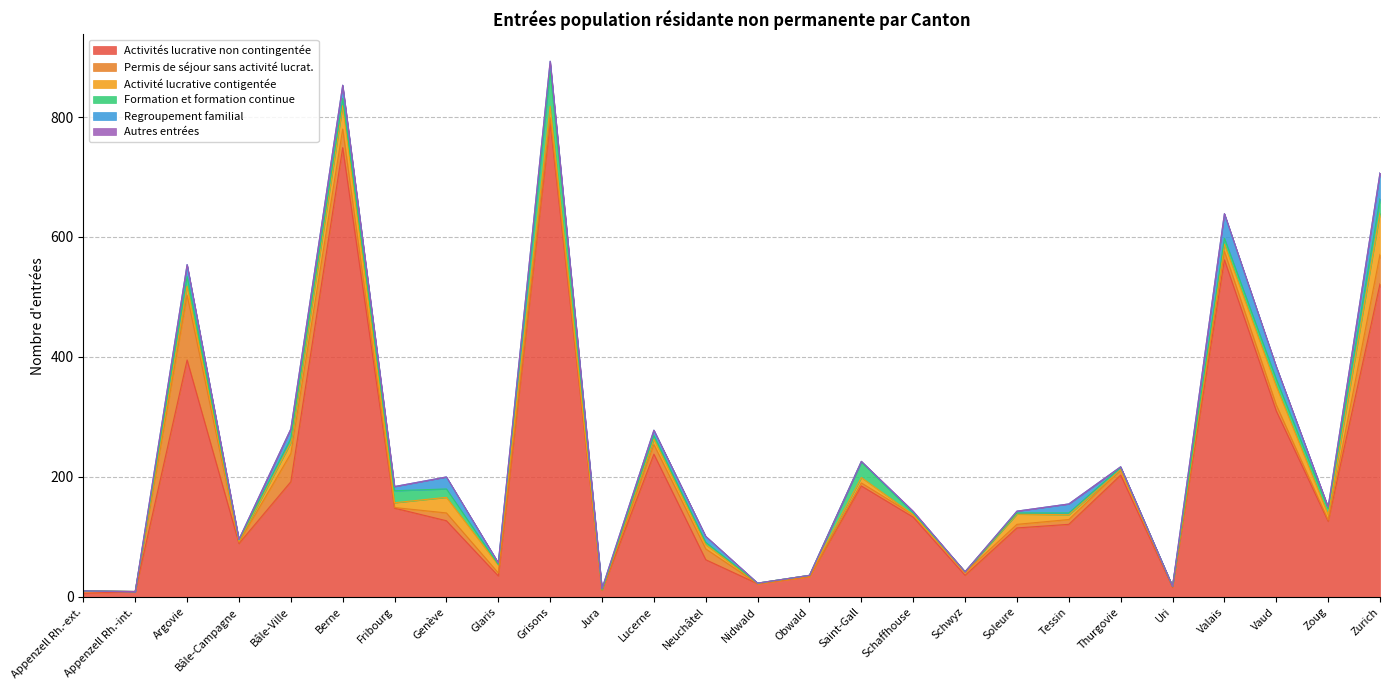

Which series has the widest spread of values?

Activités lucrative non contingentée